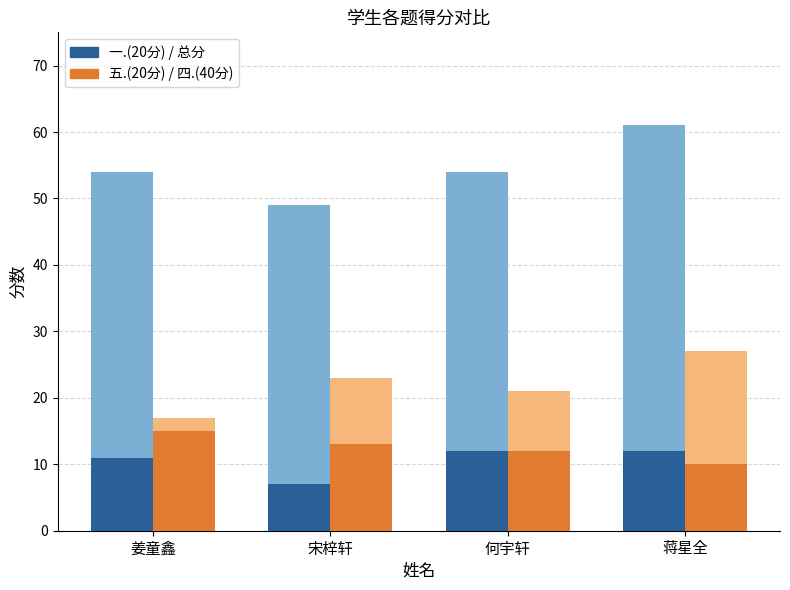

The 四.(40分) / 五.(20分) series shows 12 at 何宇轩. True or false?

True